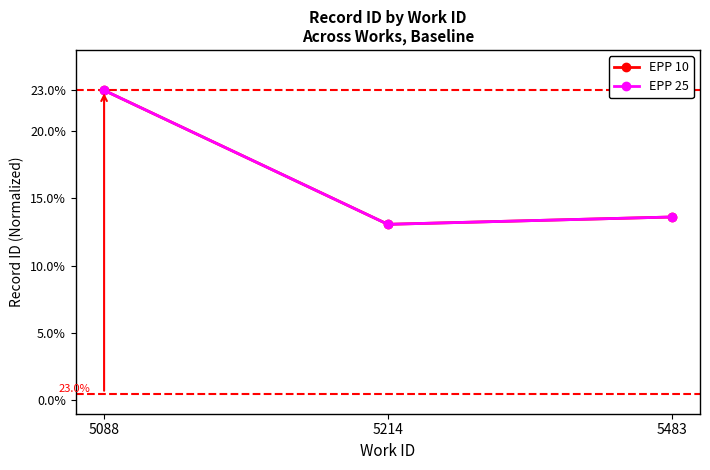

What is the difference between the EPP 25 values at 5214 and 5088?

9.9